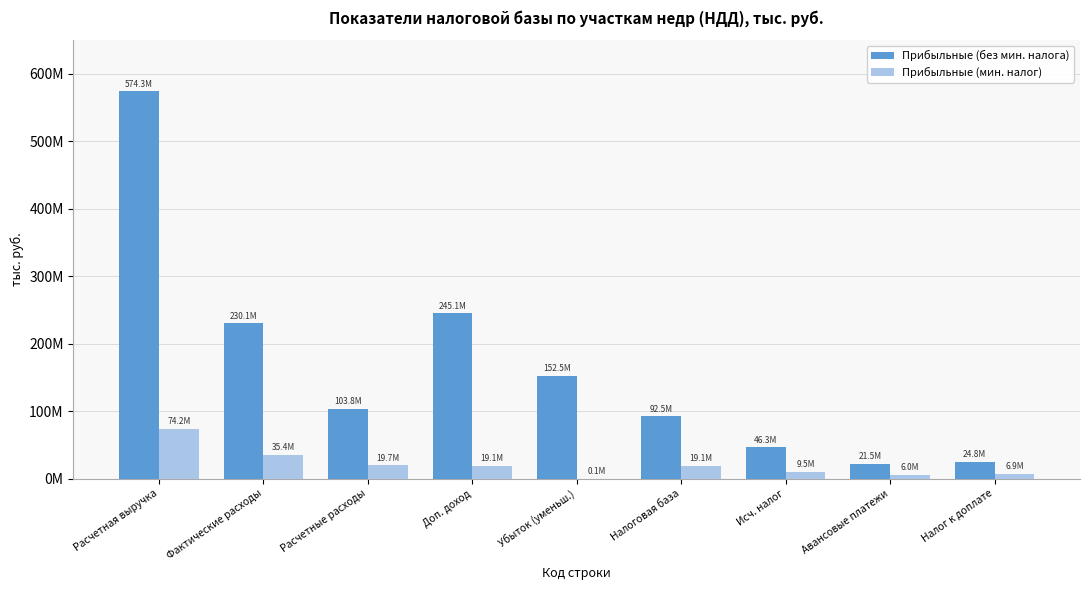

The value of Прибыльные (без мин. налога) at Убыток (уменьш.) is 209197939. True or false?

False